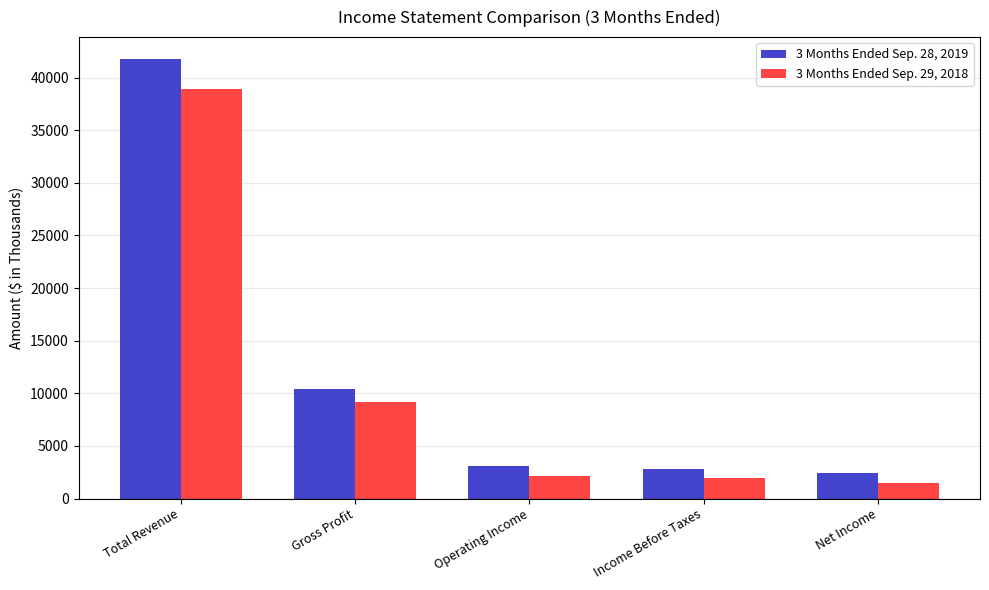

Reading left to right, transcribe all the data shown in this chart.

3 Months Ended Sep. 28, 2019: Total Revenue=41763	Gross Profit=10445	Operating Income=3059	Income Before Taxes=2762	Net Income=2379
3 Months Ended Sep. 29, 2018: Total Revenue=38879	Gross Profit=9139	Operating Income=2176	Income Before Taxes=1981	Net Income=1488